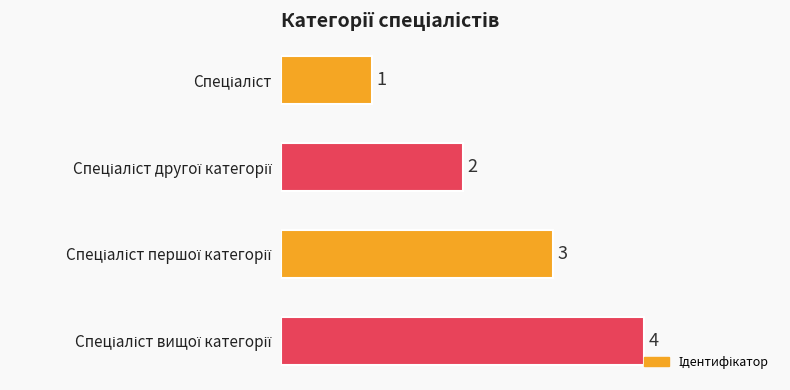

Count the values in the range 2 to 4.

3